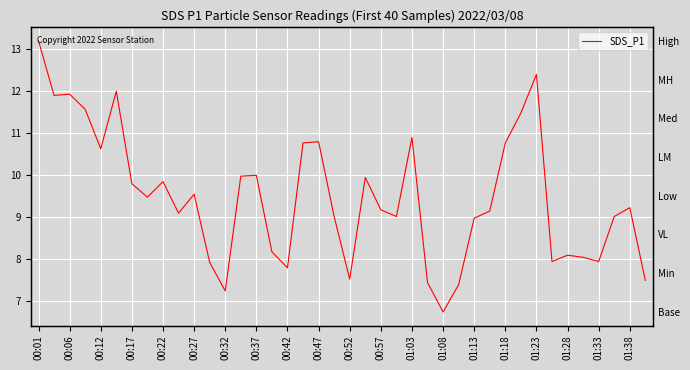

What is the difference between the second highest and minimum values?

5.7